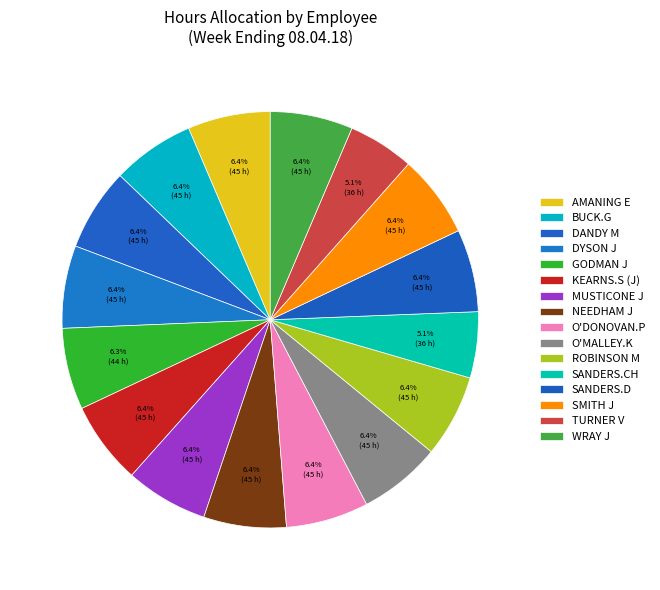

To the nearest percent, what portion does AMANING E represent?

6%